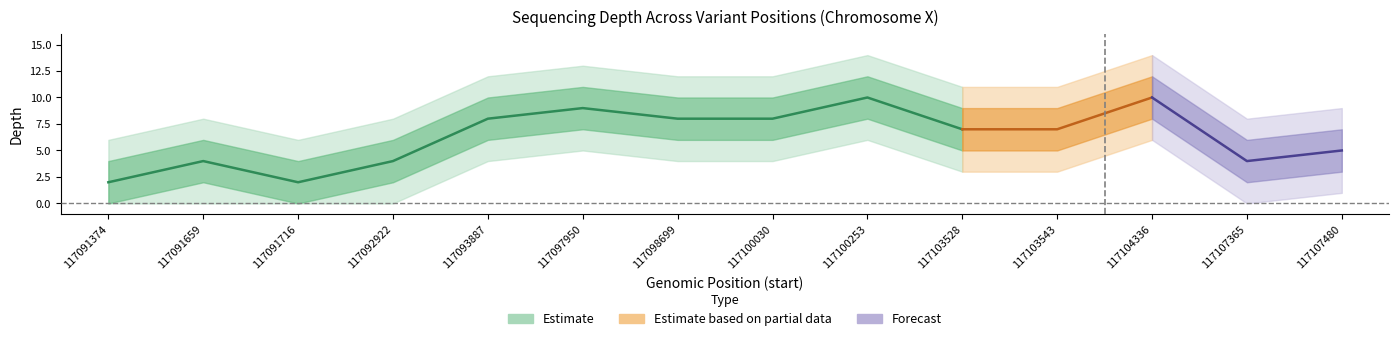

Rank the series at 117093887 from lowest to highest value.

depth_outer_lower, depth_lower, depth, depth_upper, depth_outer_upper